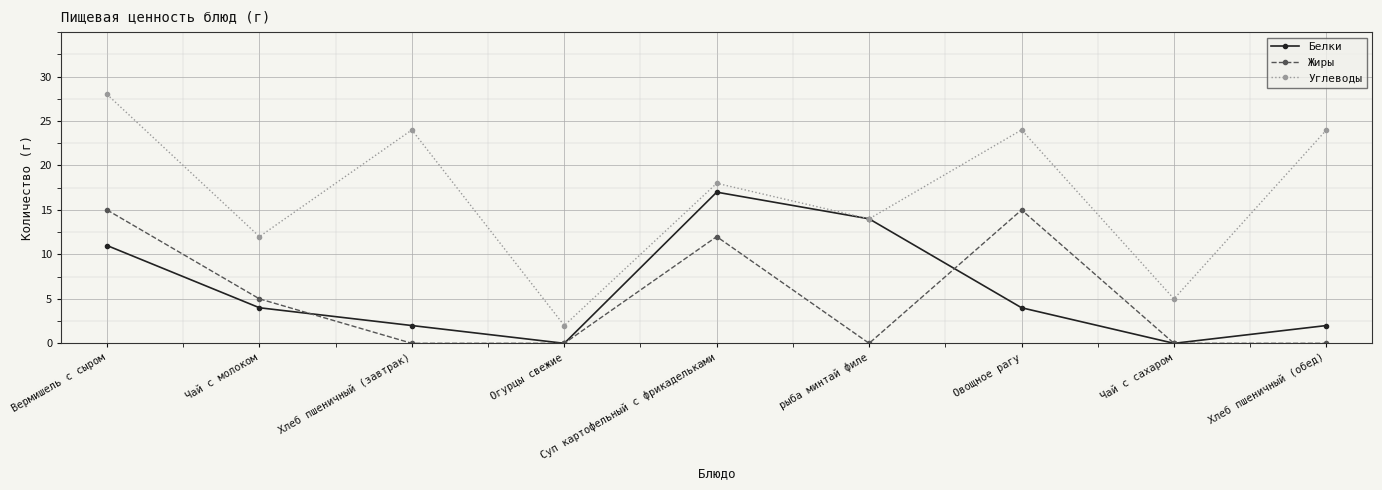

What is the greatest value displayed?

28